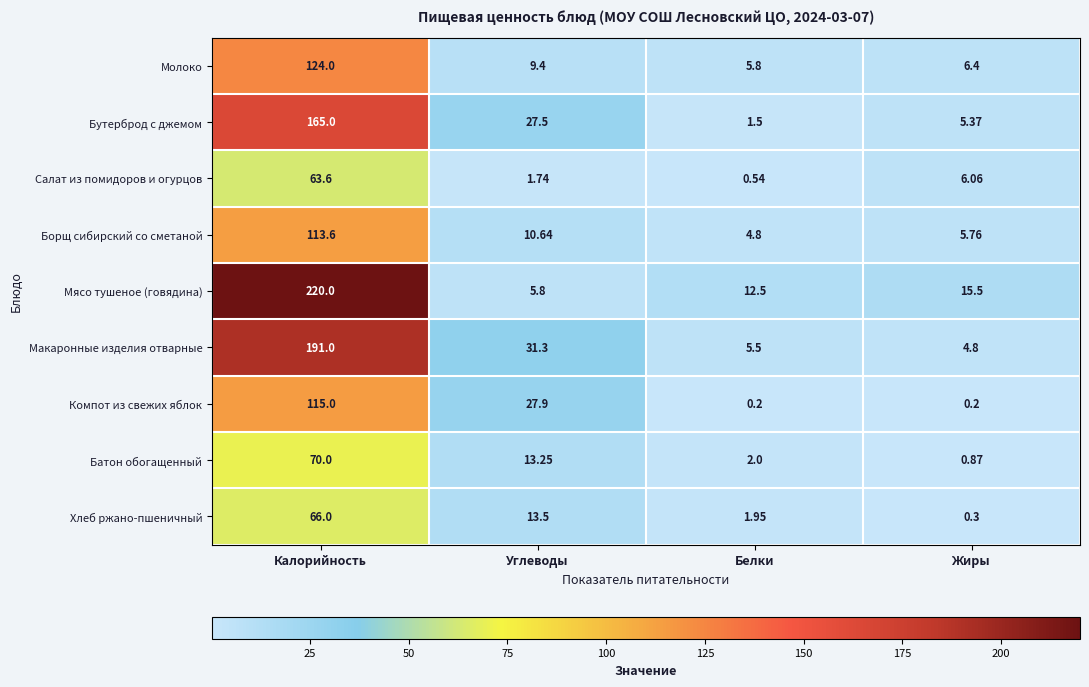

What is the total value across all series at Калорийность?

1128.2